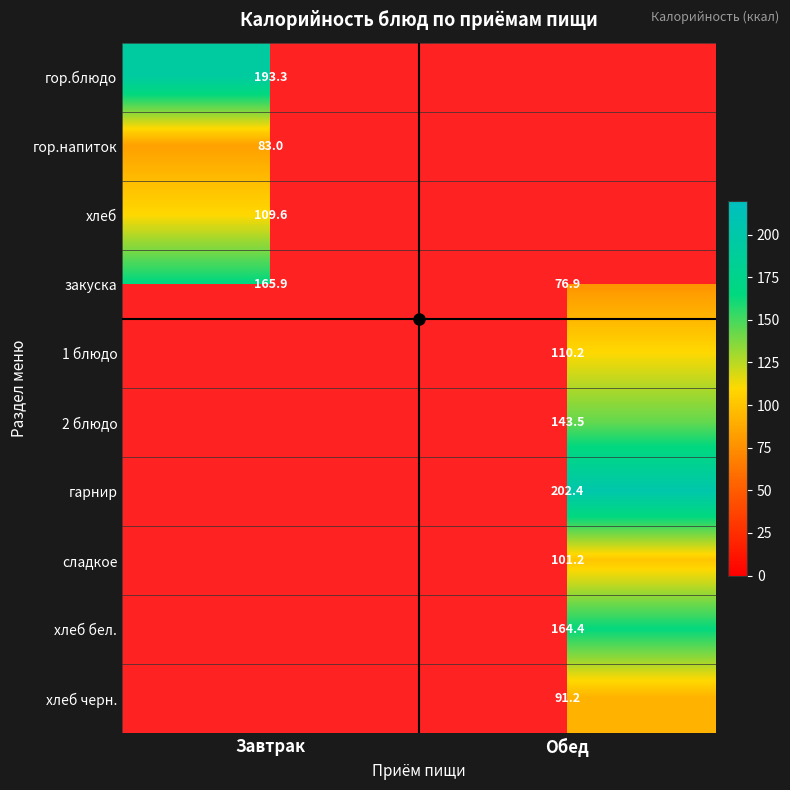

List the labels in order of закуска value, smallest first.

Обед, Завтрак